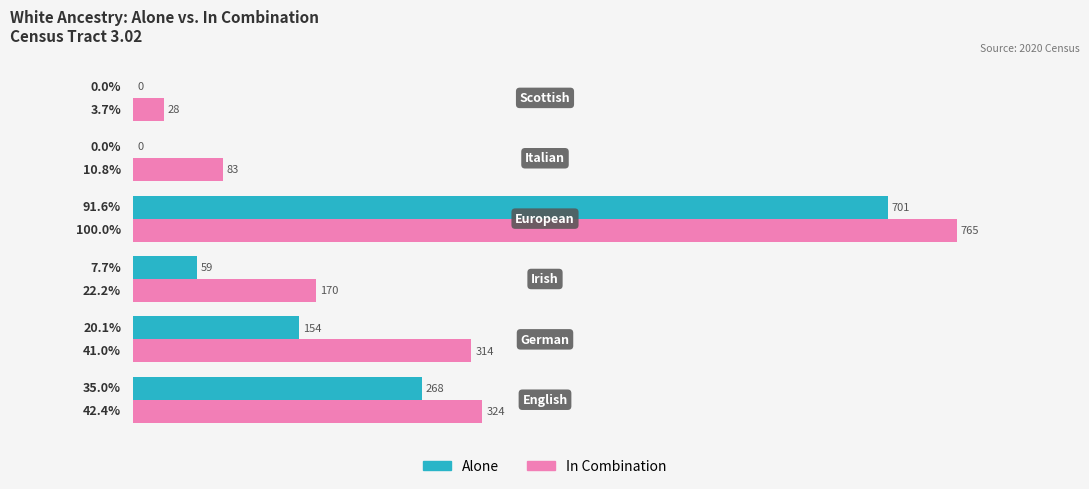

Which series has the largest total across all categories?

In Combination